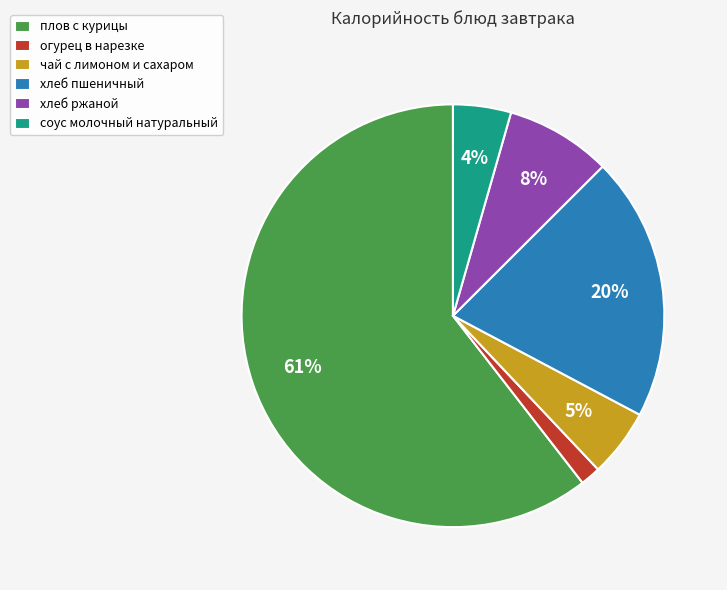

The соус молочный натуральный slice represents 14% of the pie. True or false?

False